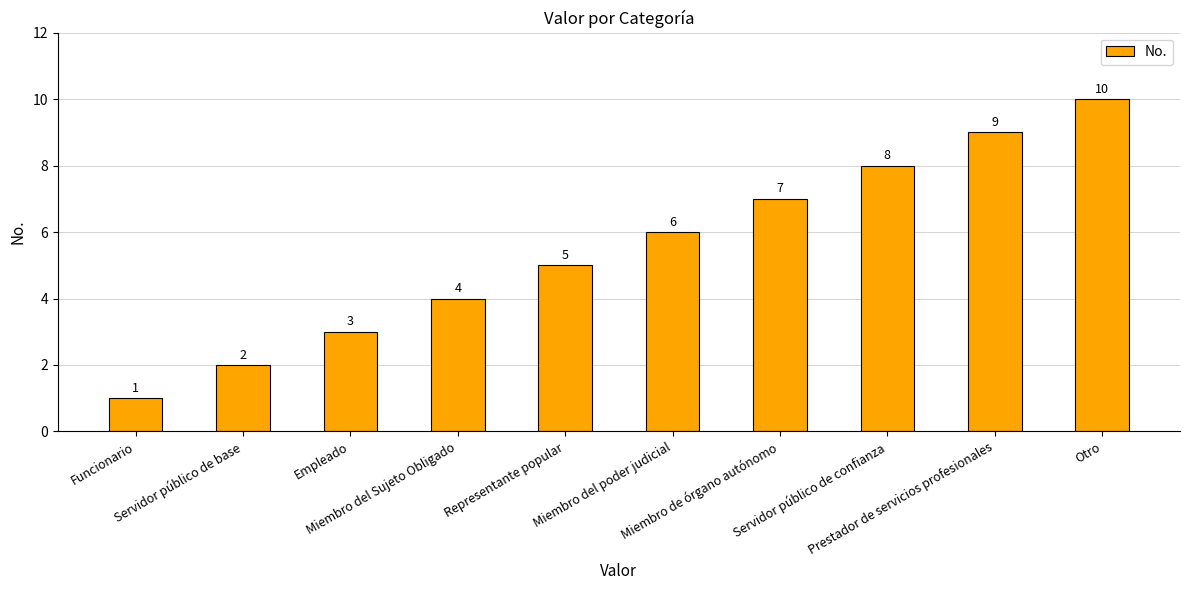

Reading left to right, transcribe all the data shown in this chart.

1	2	3	4	5	6	7	8	9	10